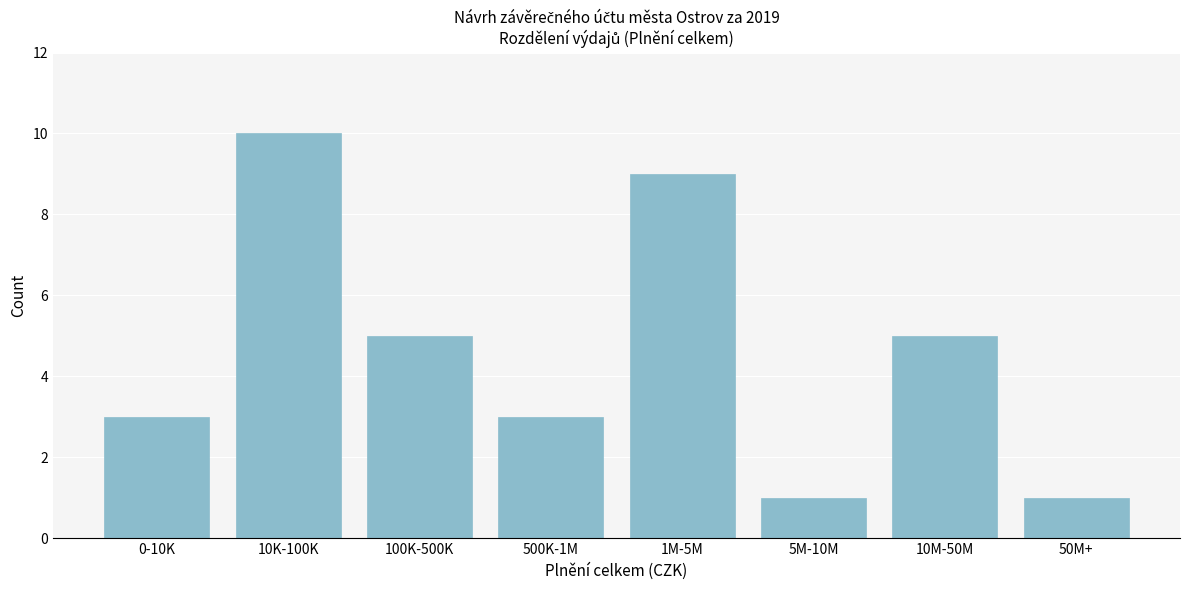

Reading right to left, transcribe all the data shown in this chart.

50M+=1	10M-50M=5	5M-10M=1	1M-5M=9	500K-1M=3	100K-500K=5	10K-100K=10	0-10K=3